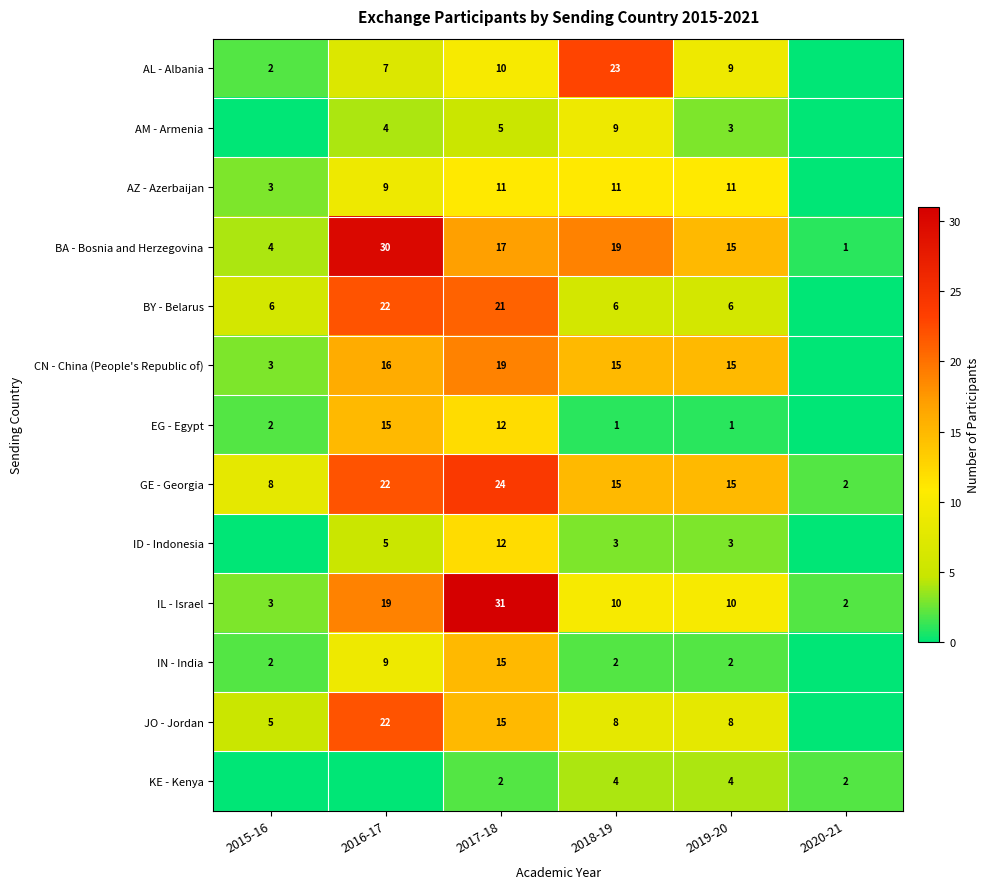

What is the difference between the highest and lowest values at 2017-18?

29